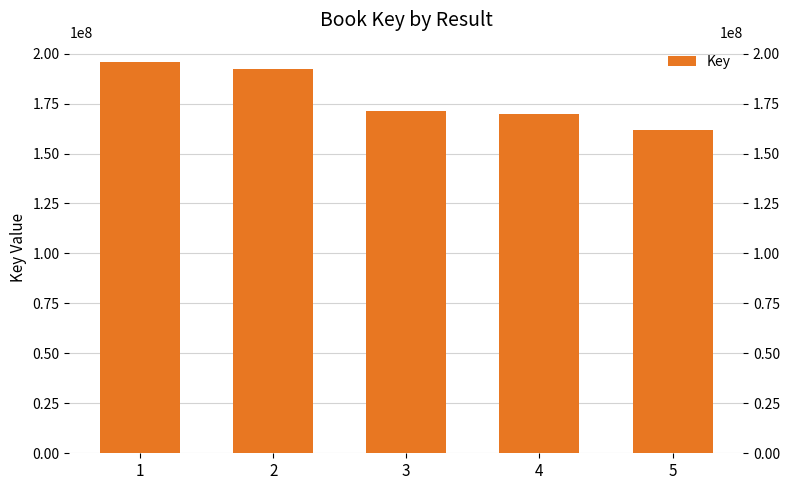

What is the difference between the maximum and second lowest values?

26034886